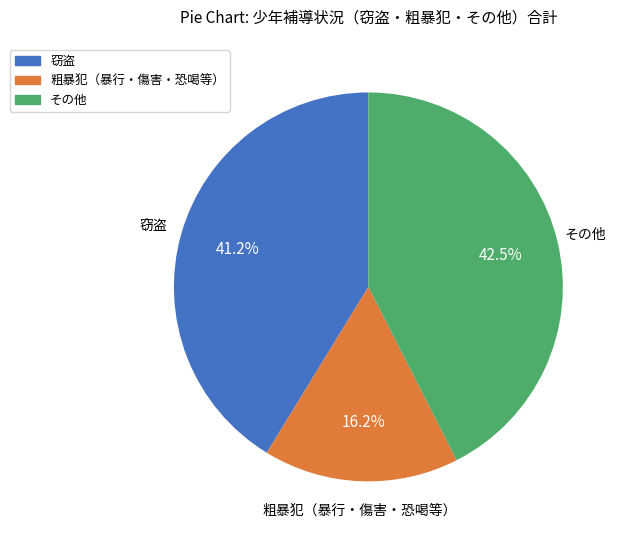

Count the number of slices in the pie.

3